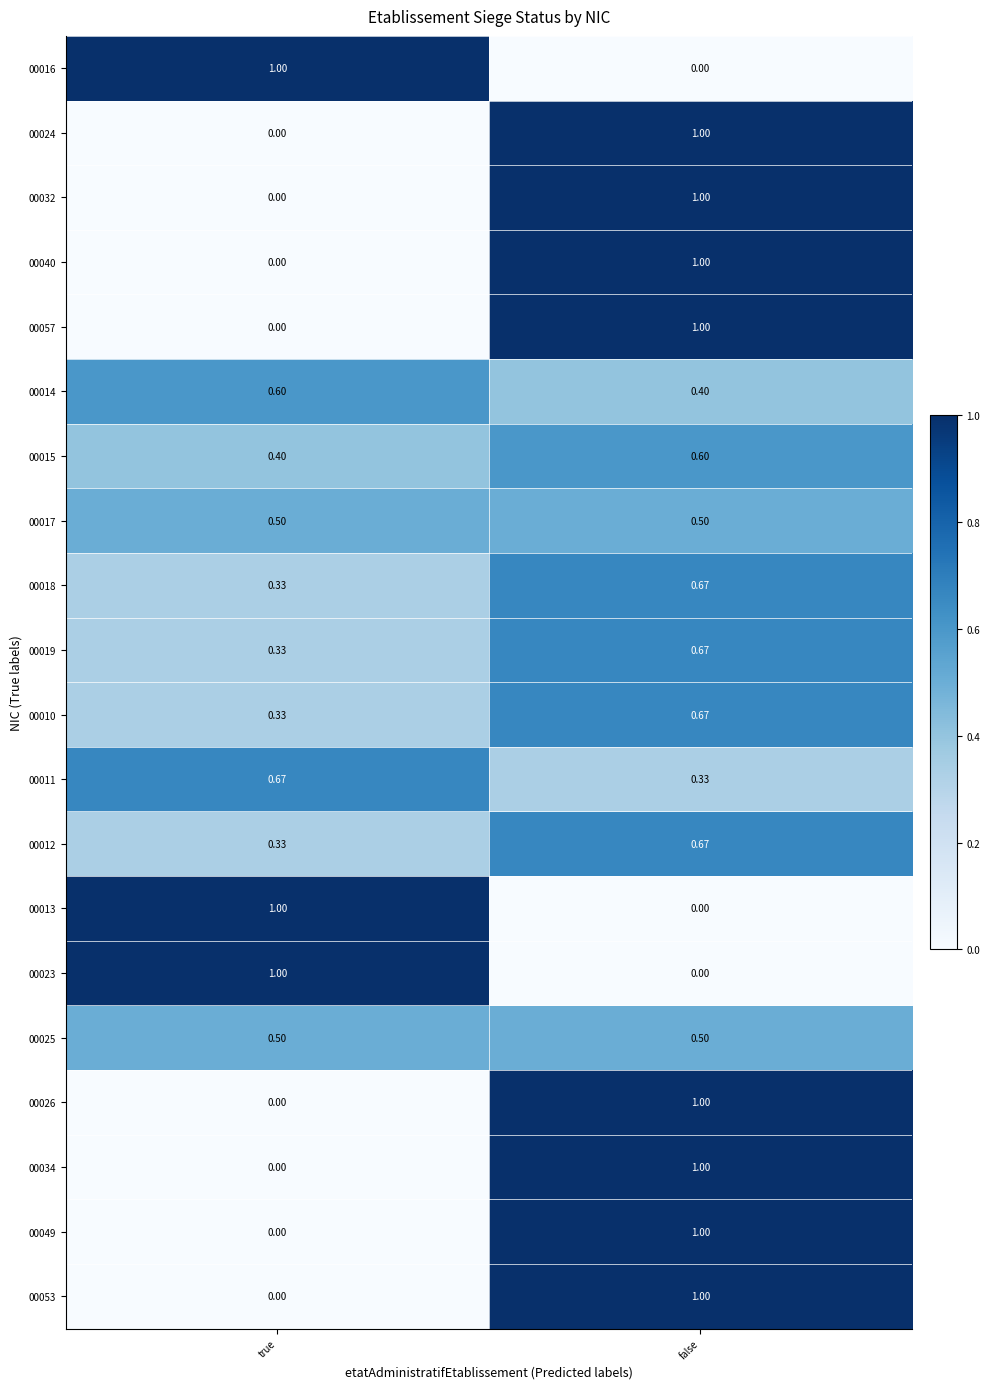

Which category has the lowest value in the 00032 series?

true